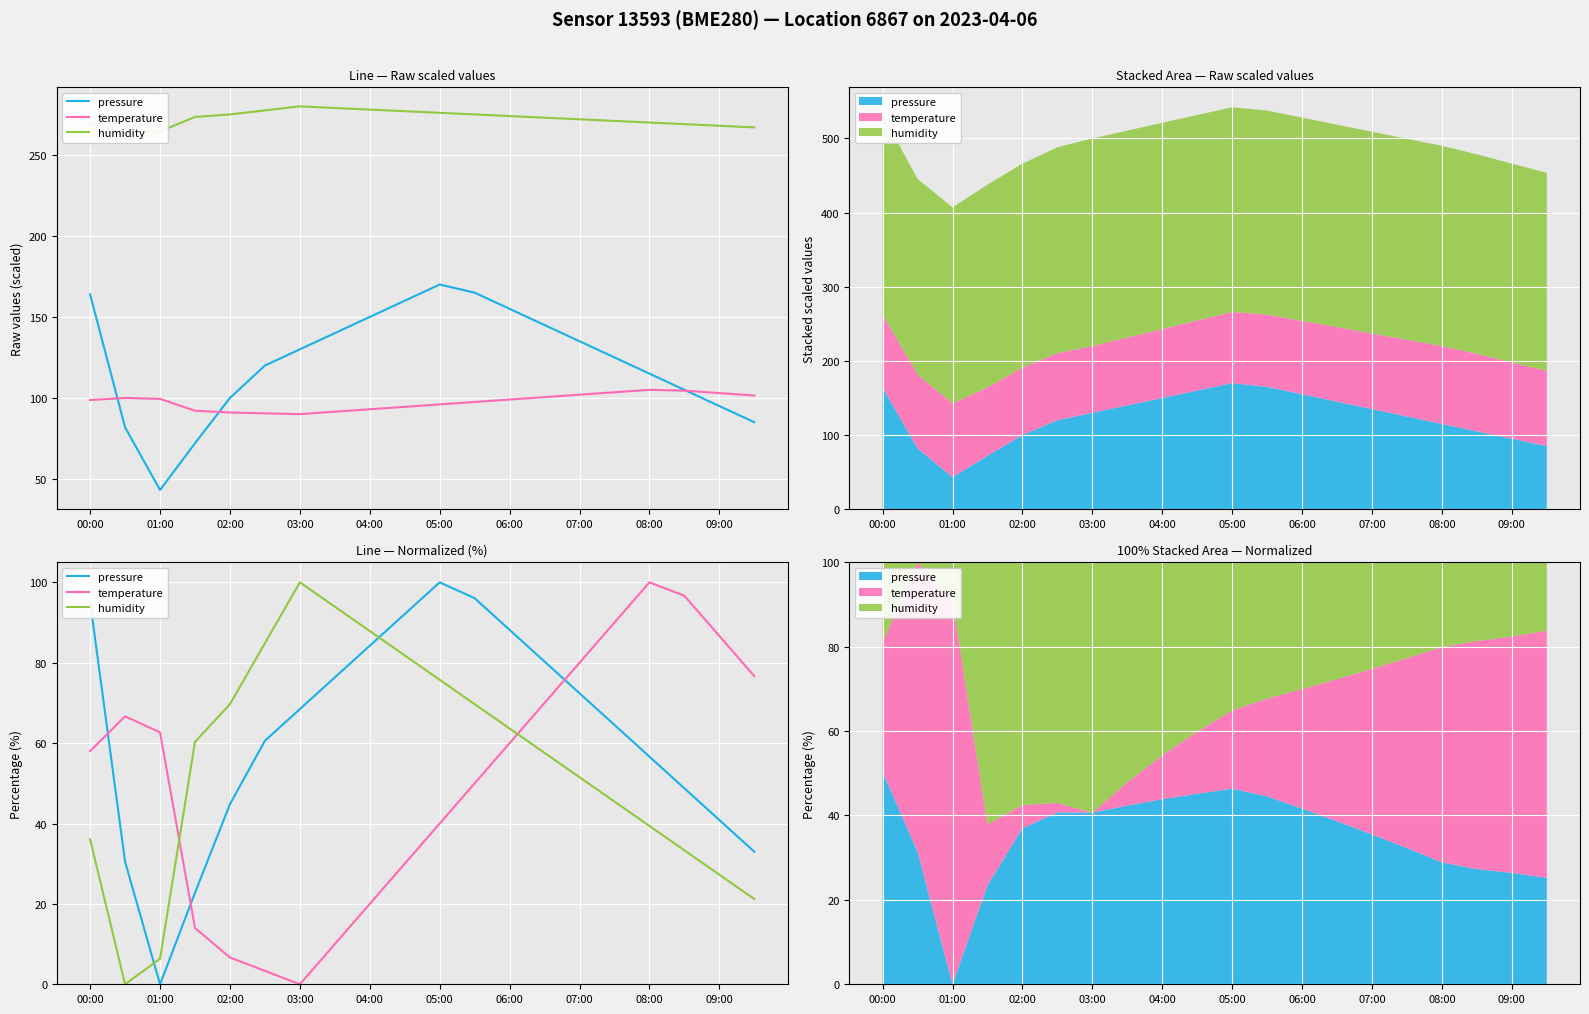

At which category does the chart reach its peak across all series?

05:00